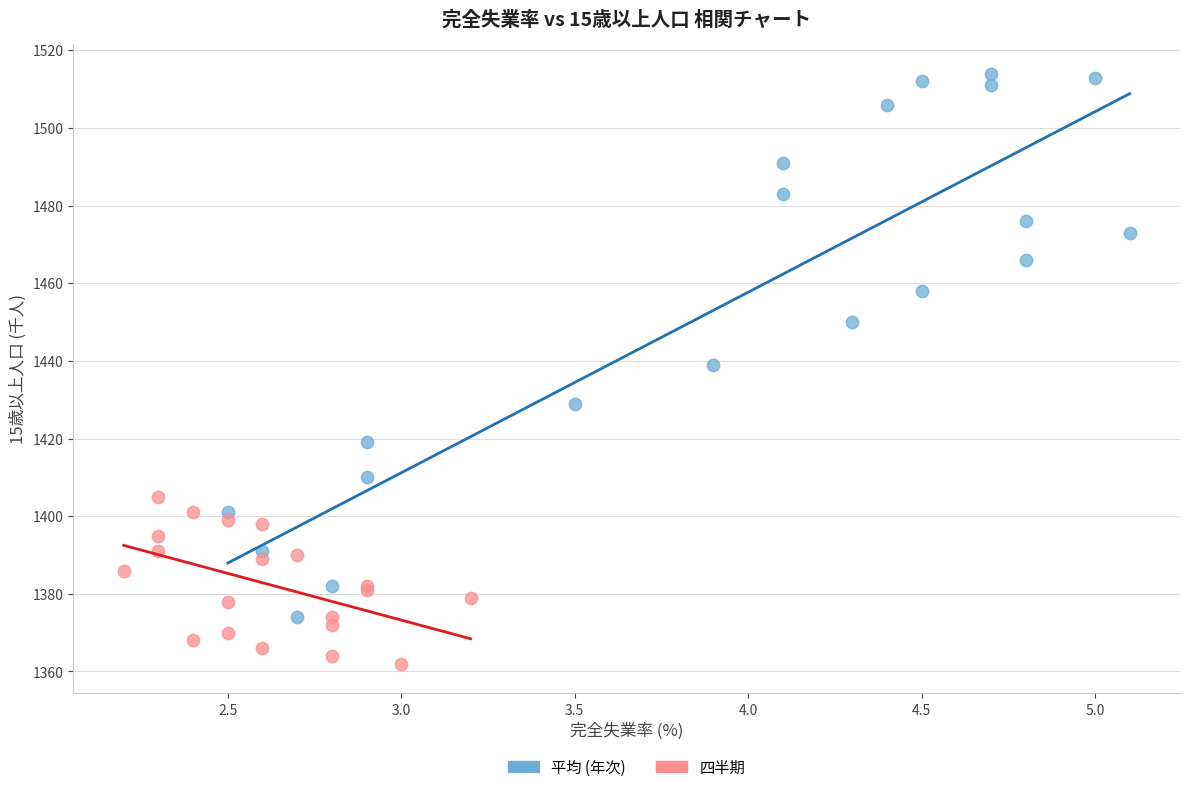

What are all the series names shown in the legend?

平均 (年次), 四半期